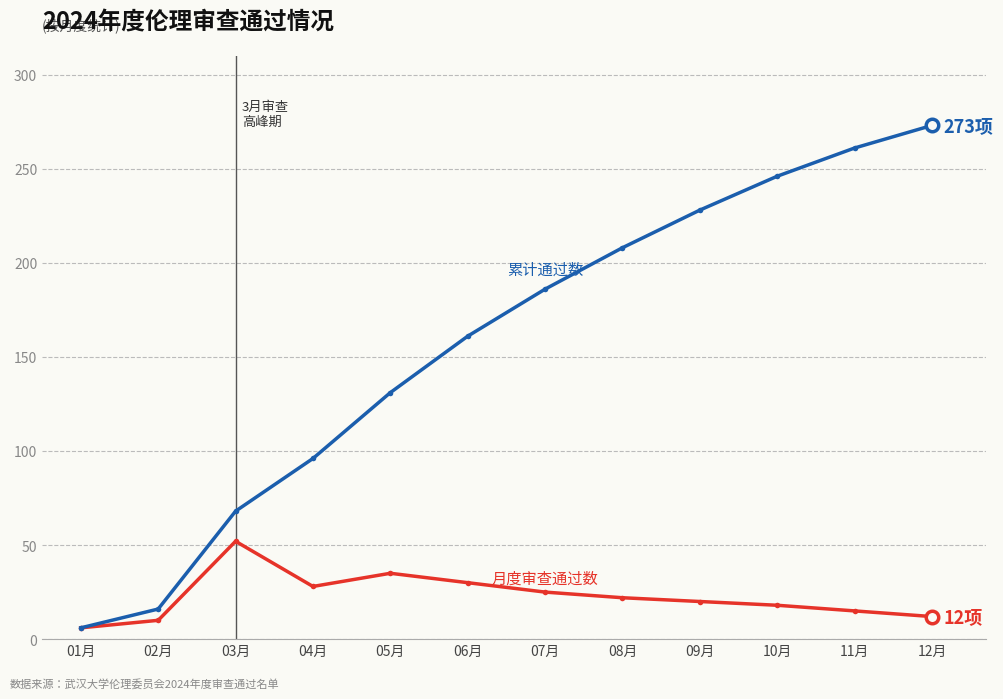

How many categories are shown in the chart?

12